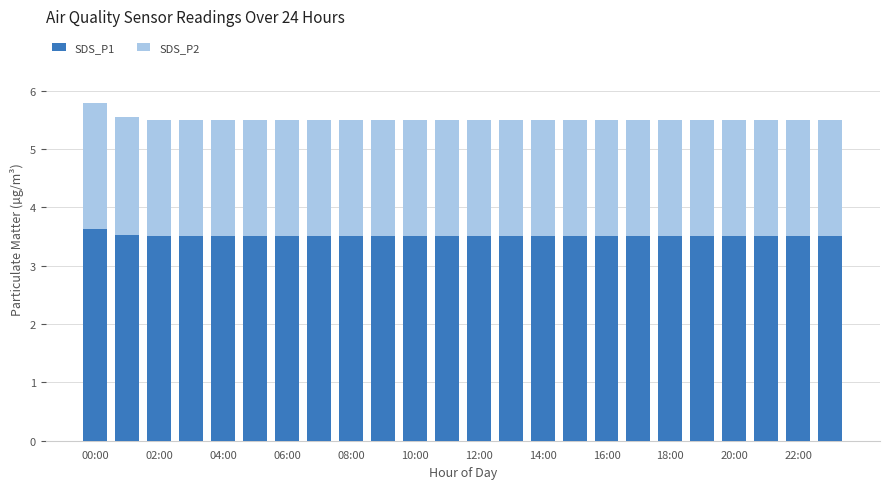

What is the minimum value for SDS_P1?

3.5